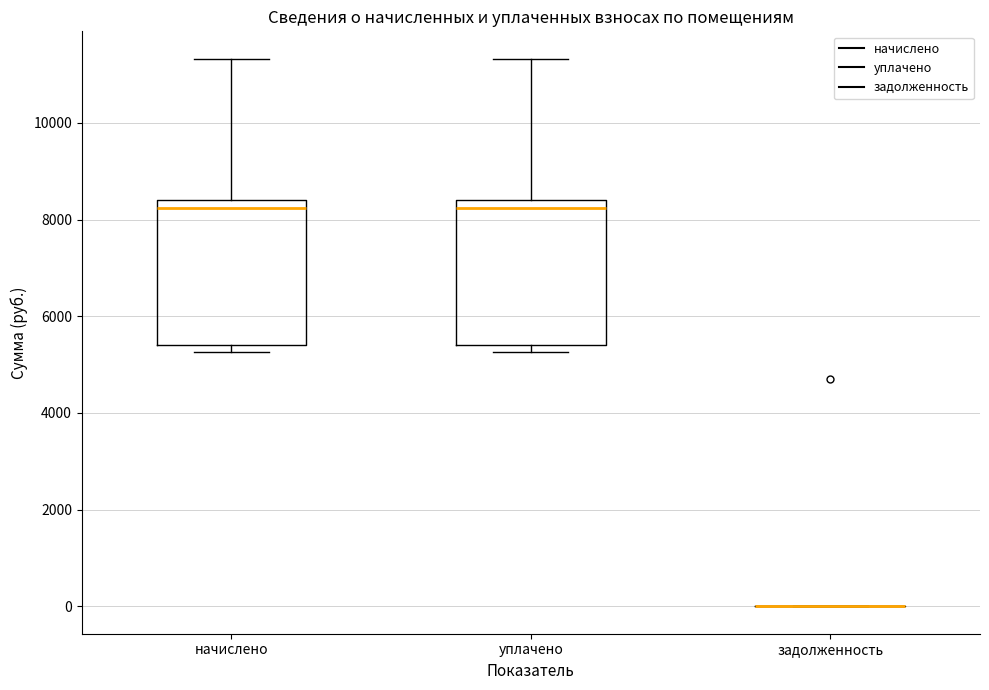

Where is the lower edge of the box for начислено on the y-axis? The values are not printed on the chart, so give them approximately, as read against the axis.

5400